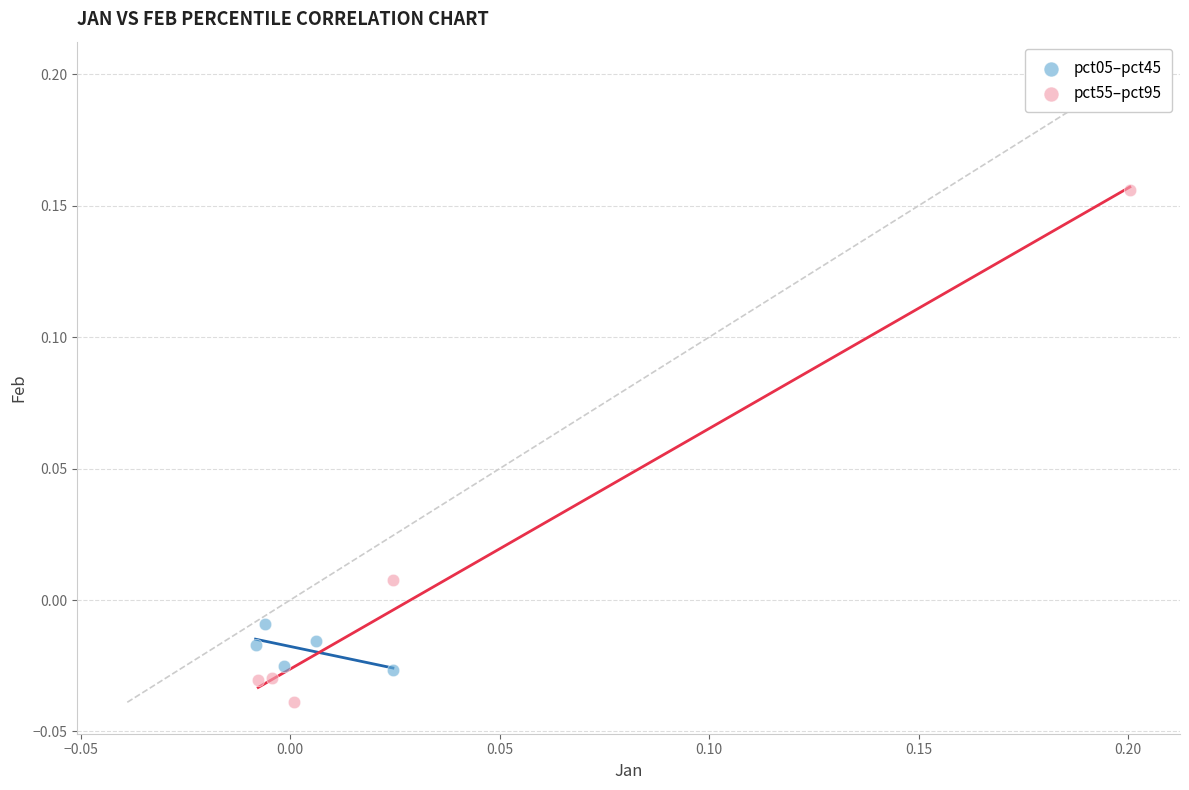

Which series reaches the maximum Y coordinate?

pct55–pct95